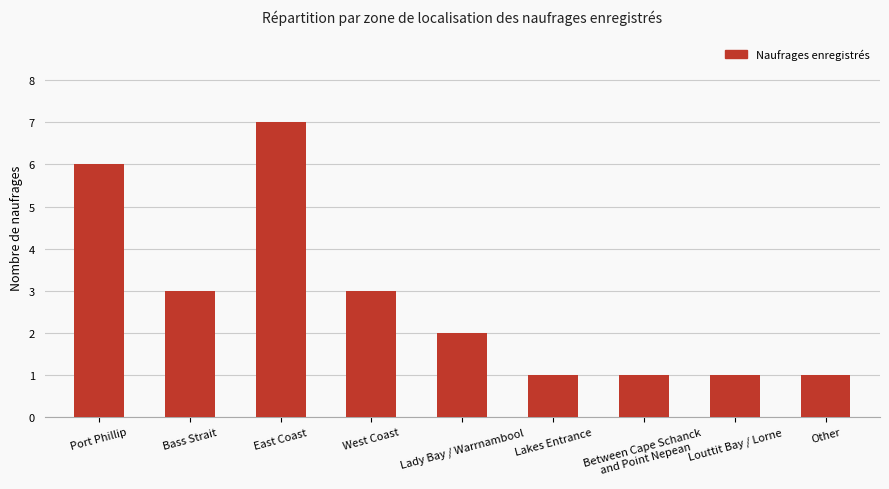

How many bars are there in total?

9